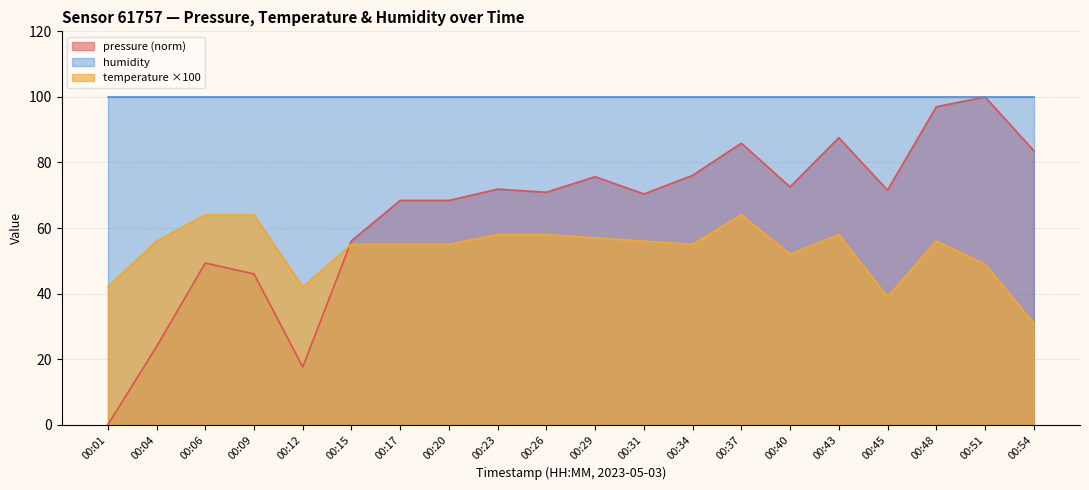

What is the minimum value for temperature?

31.0